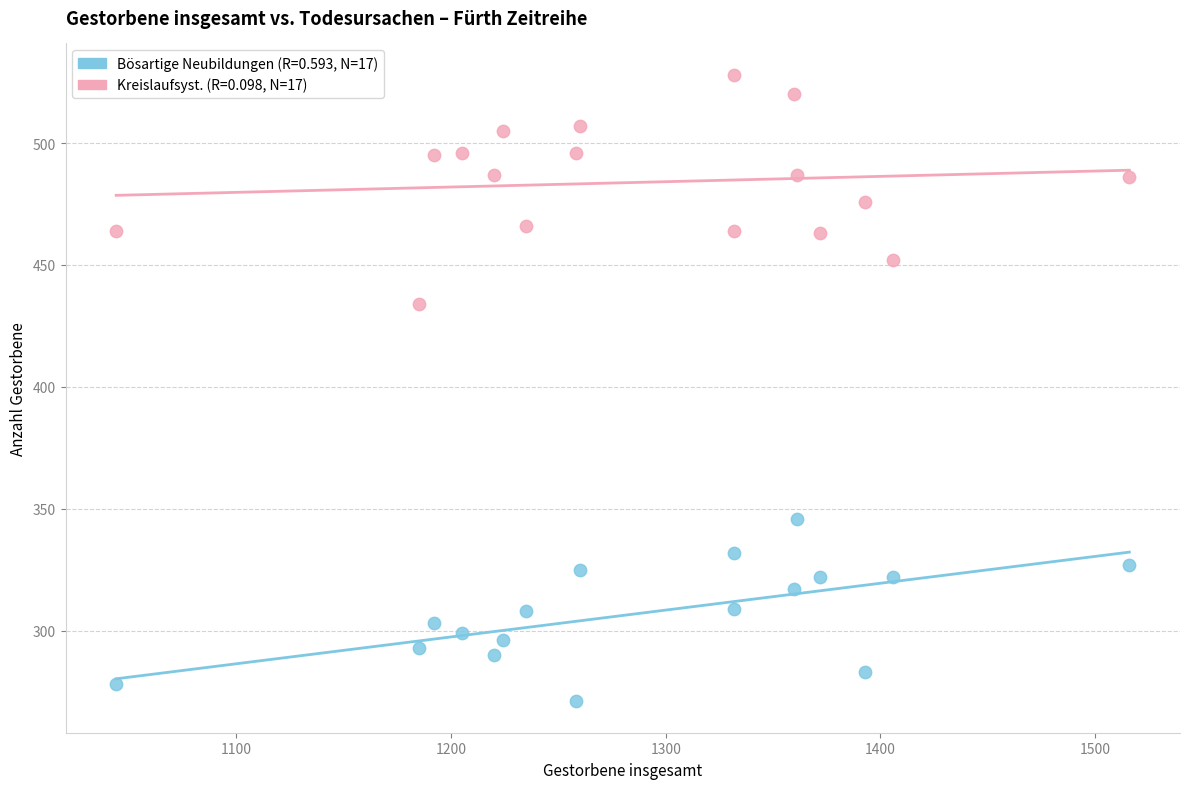

Across all data points, what is the range of X values (max minus min)?

472